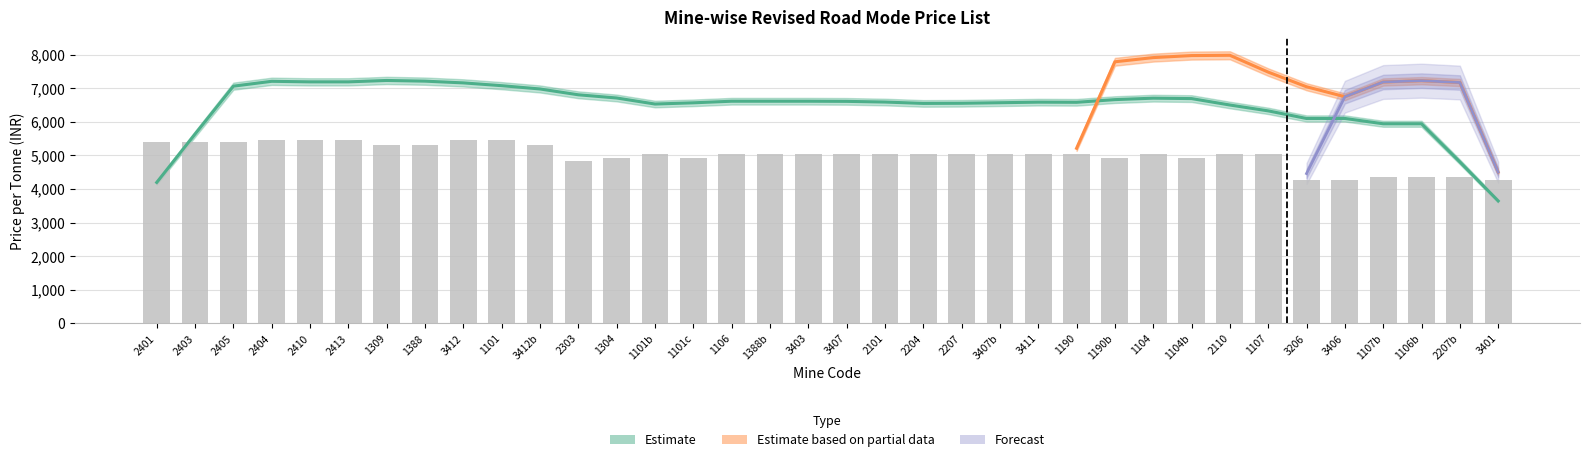

Where does the data first go above 5050?

2401